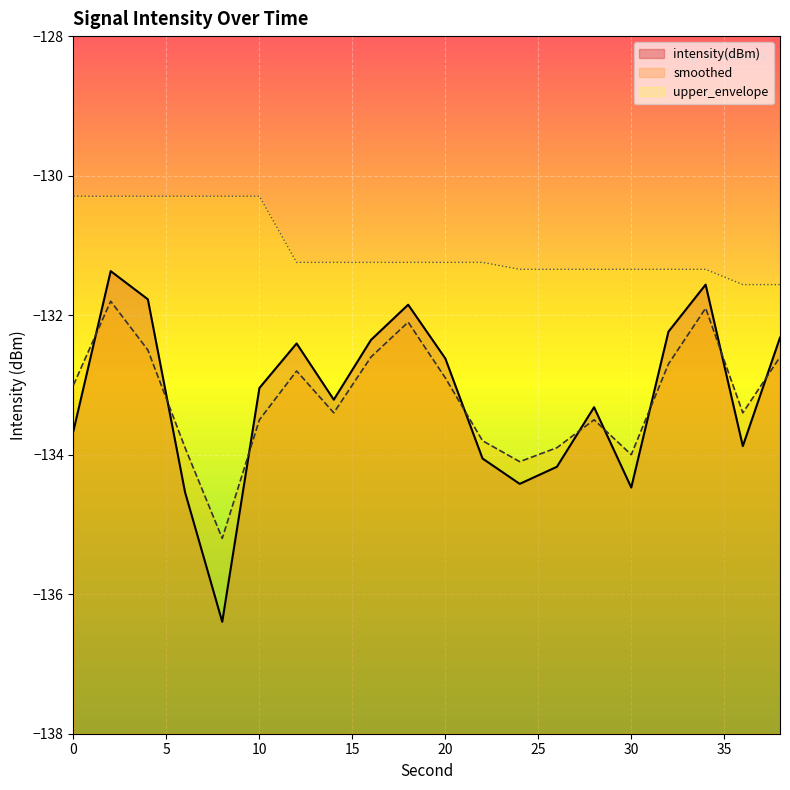

How many intersections are there between intensity(dBm) and smoothed?

9